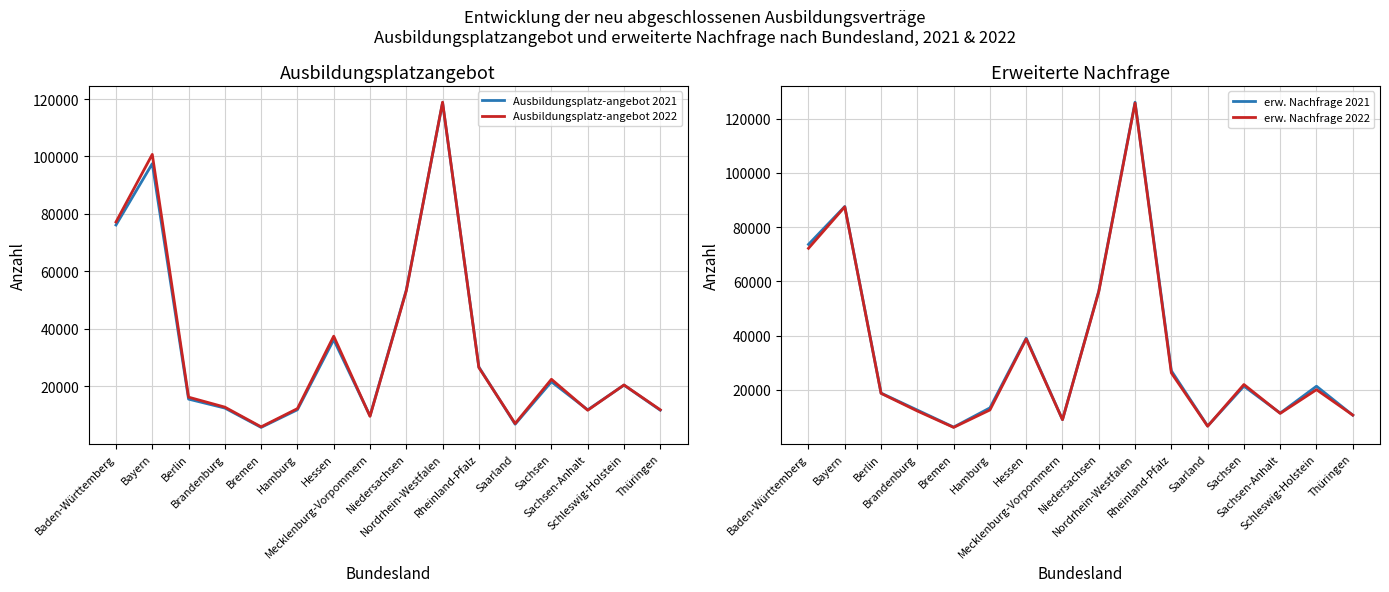

What value does the Ausbildungsplatz-angebot 2022 series have at Rheinland-Pfalz, to the nearest 100?

26500